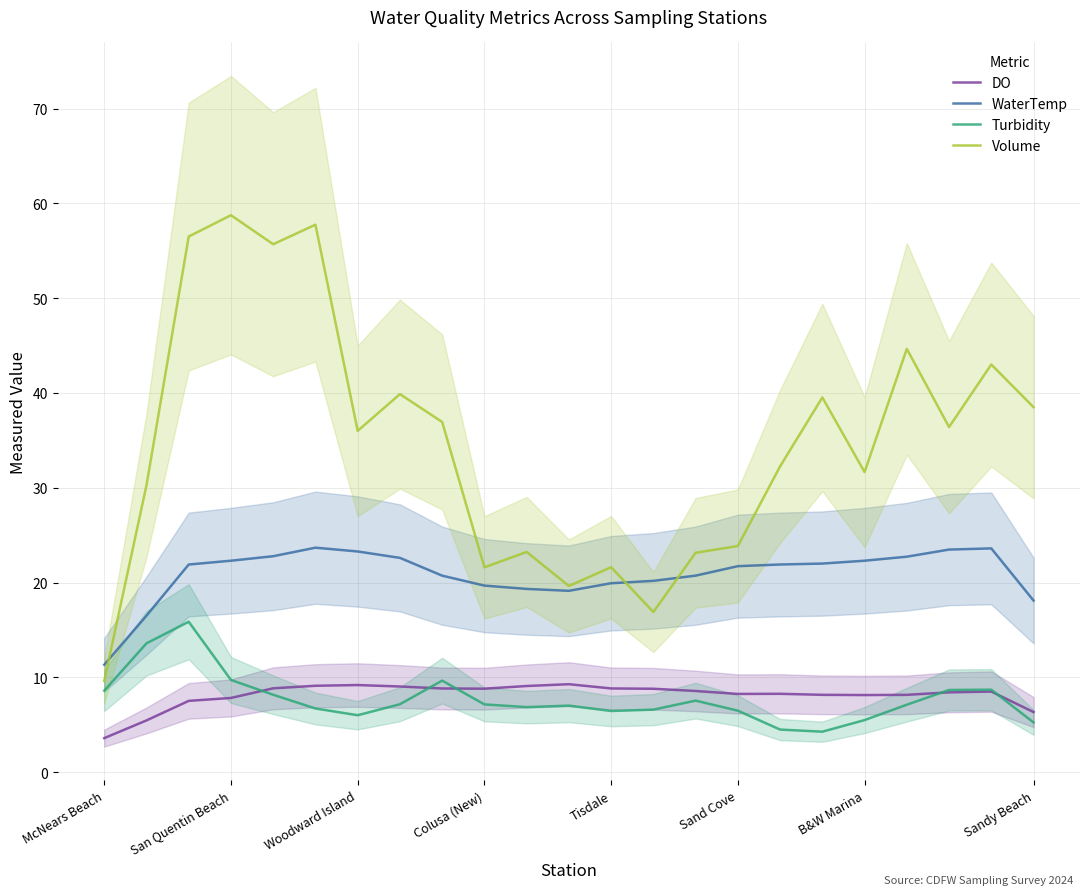

True or false: DO and Volume intersect in this chart.

False